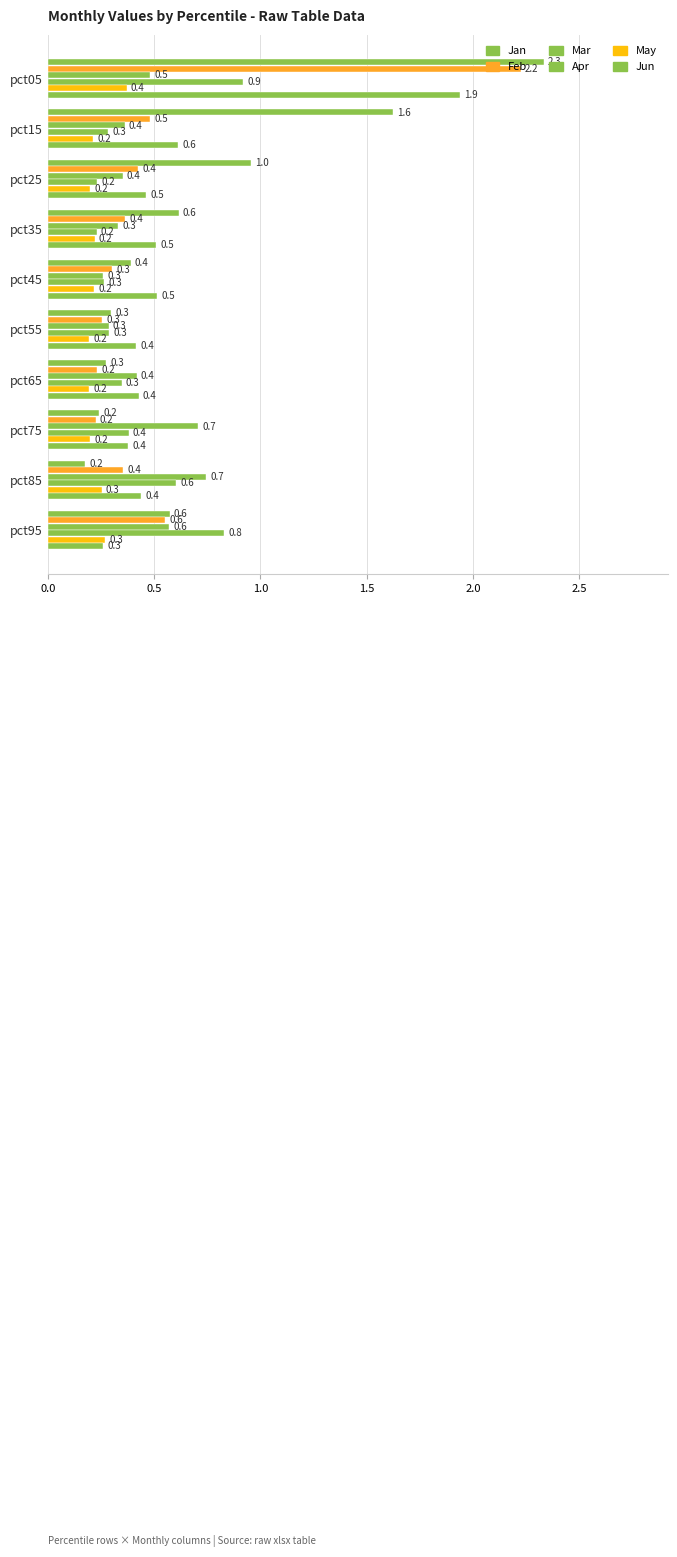

How many series are shown in this chart?

6